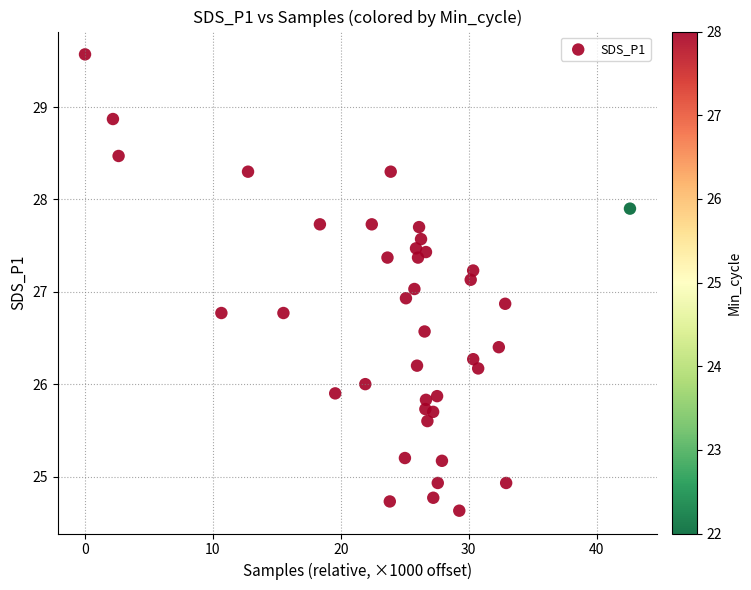

What is the range of X values (max minus min)?

42.6